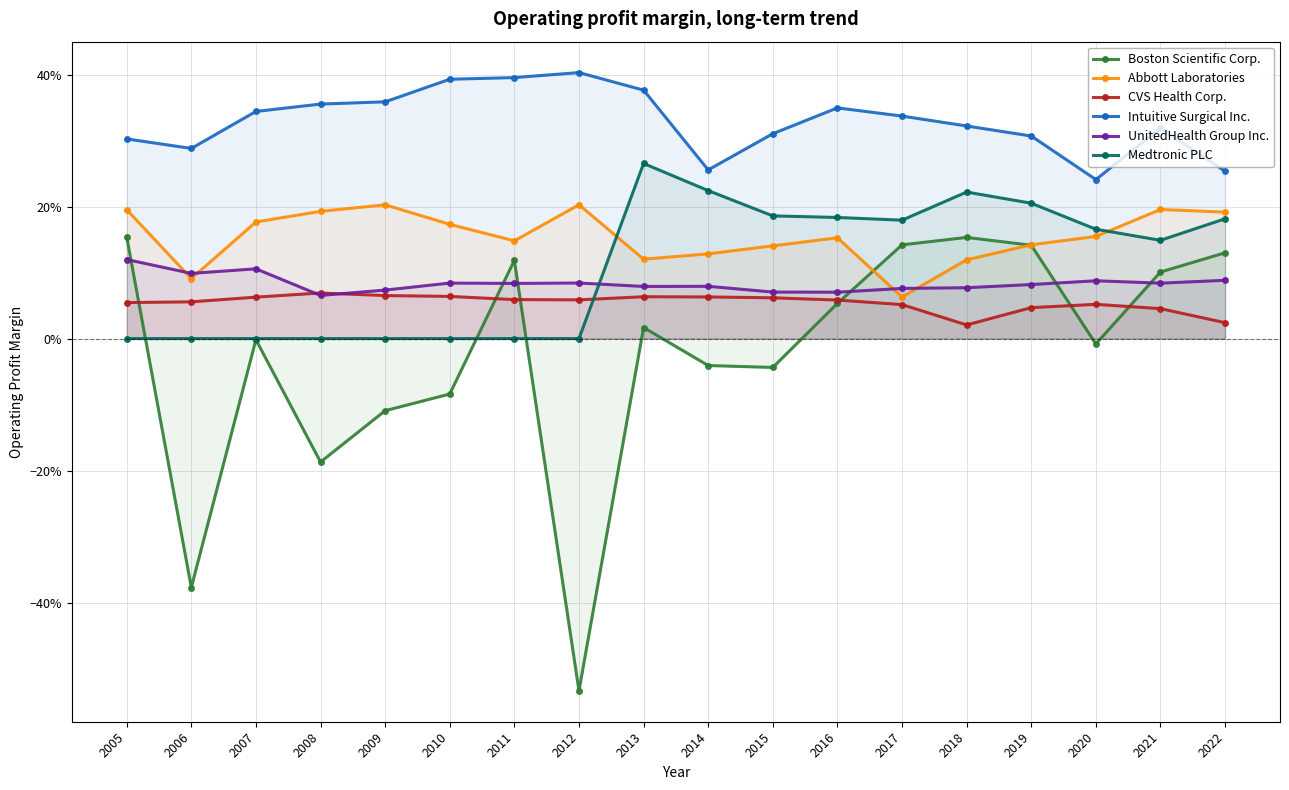

What value does the CVS Health Corp. series have at 2016?

0.1